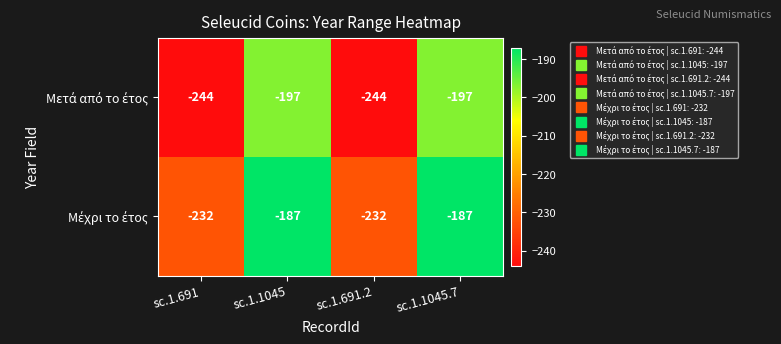

Count the number of categories in the chart.

4